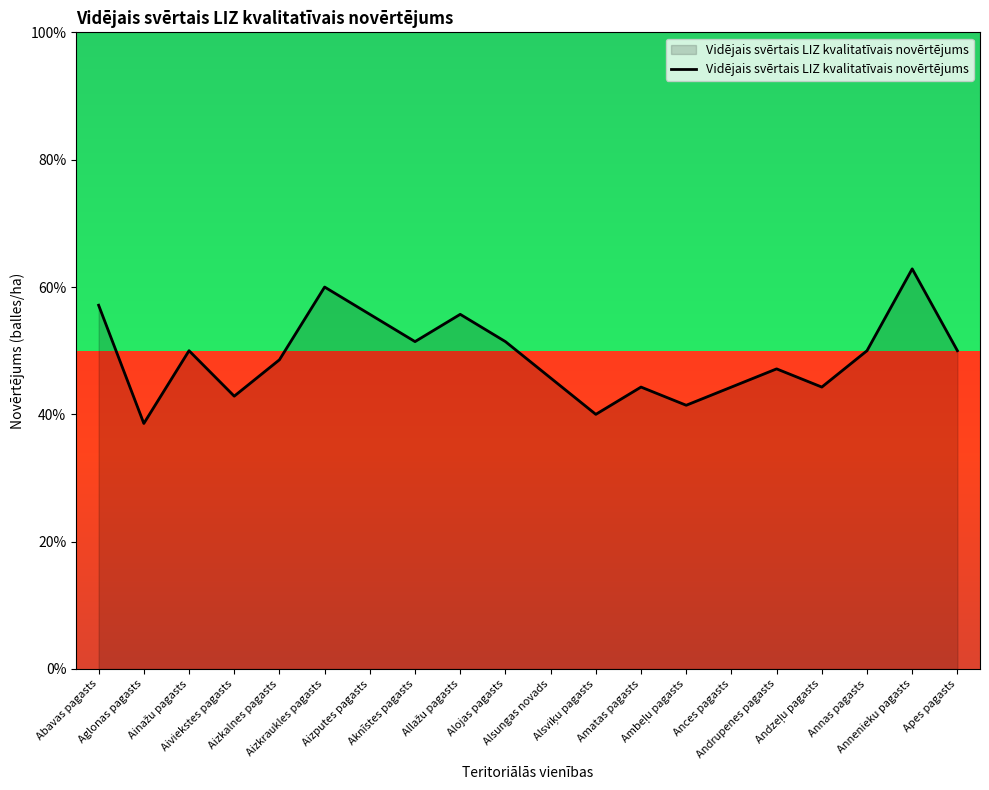

How many categories are shown in the chart?

20